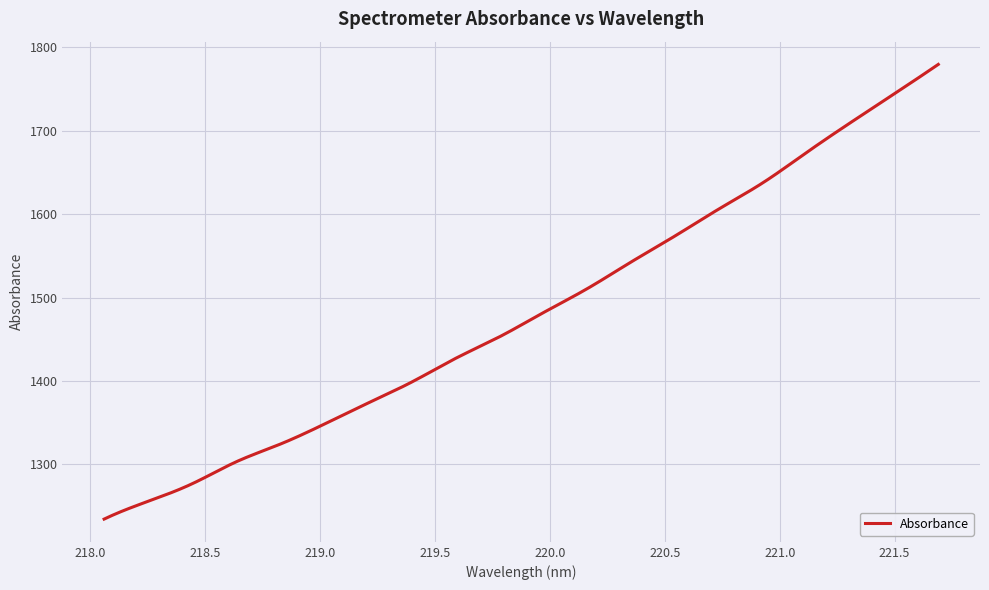

What is the greatest value displayed?

1779.6